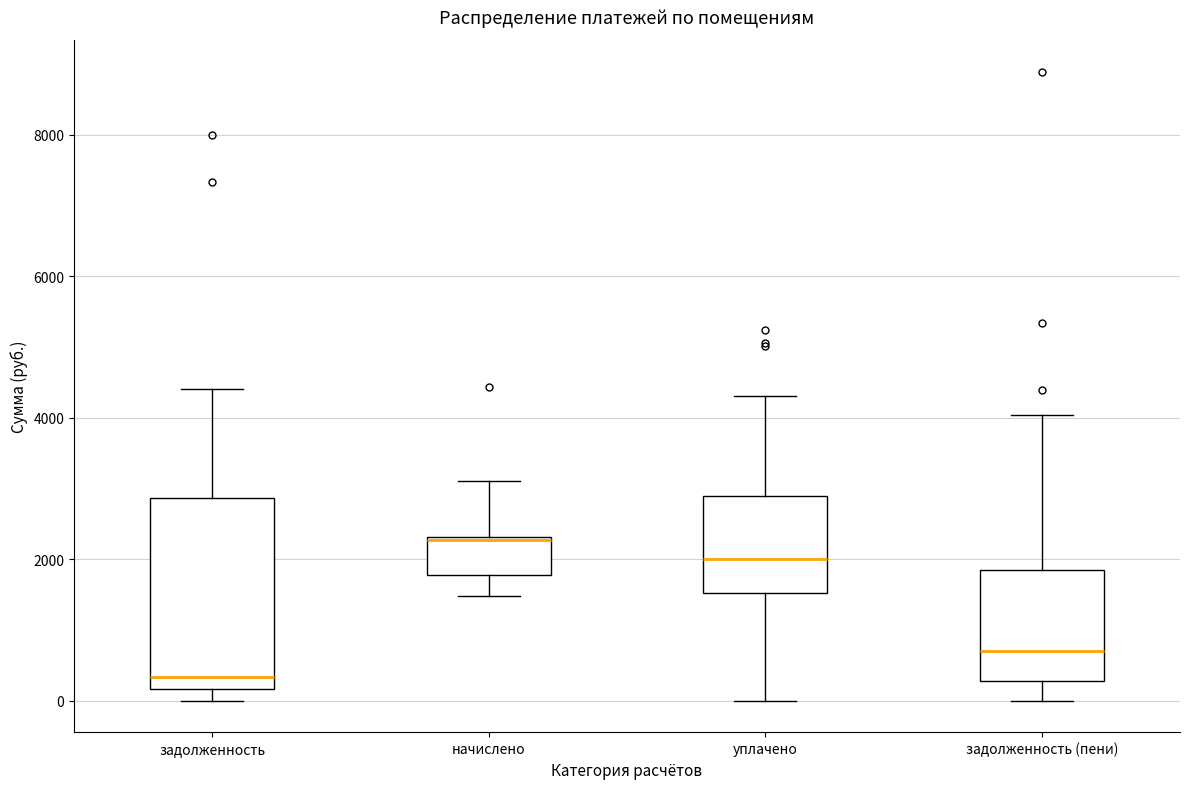

Which box is the tallest, from its lower edge to its upper edge?

задолженность